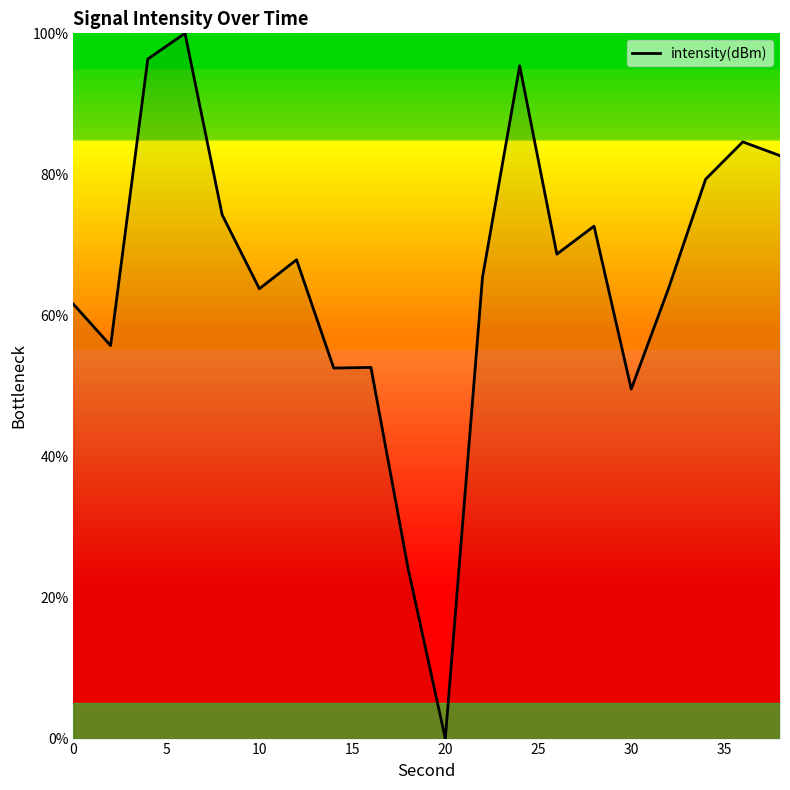

What is the maximum value shown in the chart?

100.0